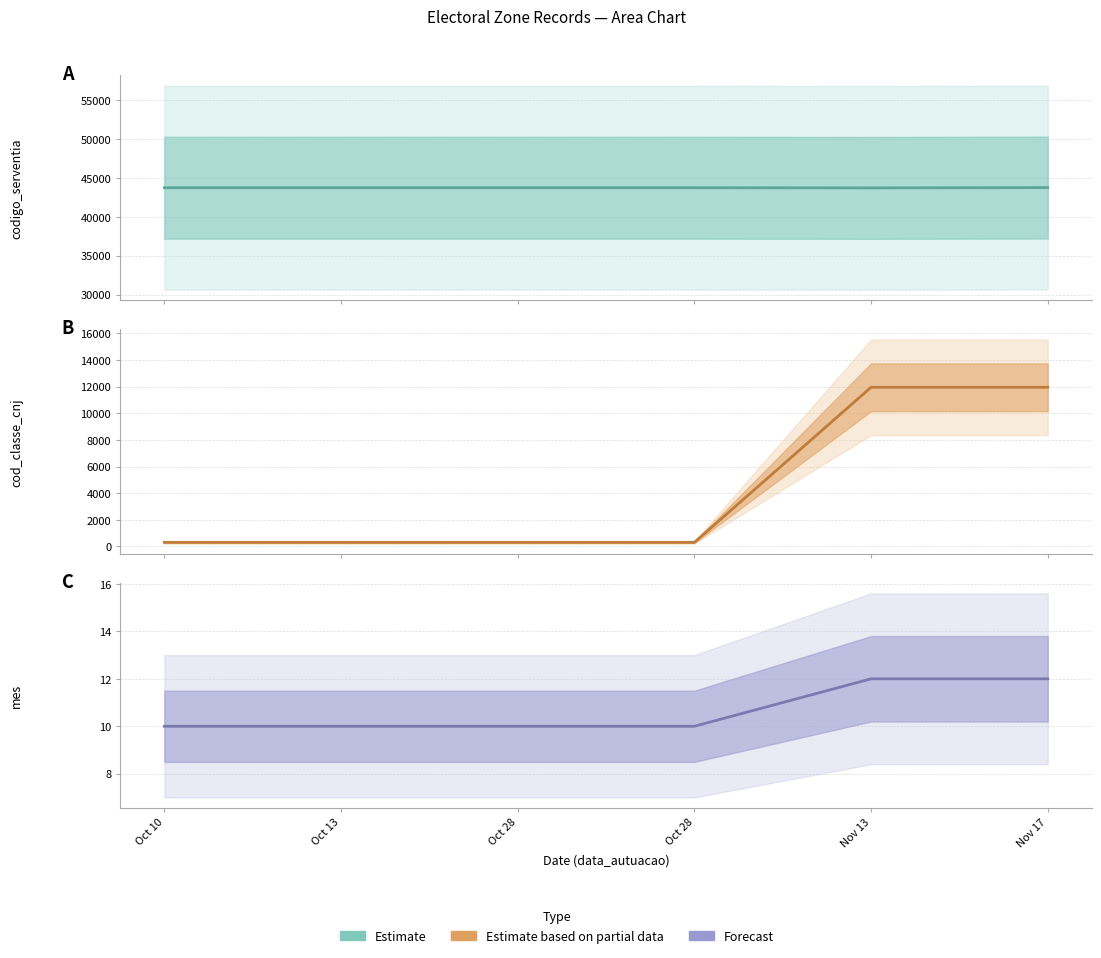

Approximately how many times larger is the value at Oct 13 compared to Oct 28?

1.0